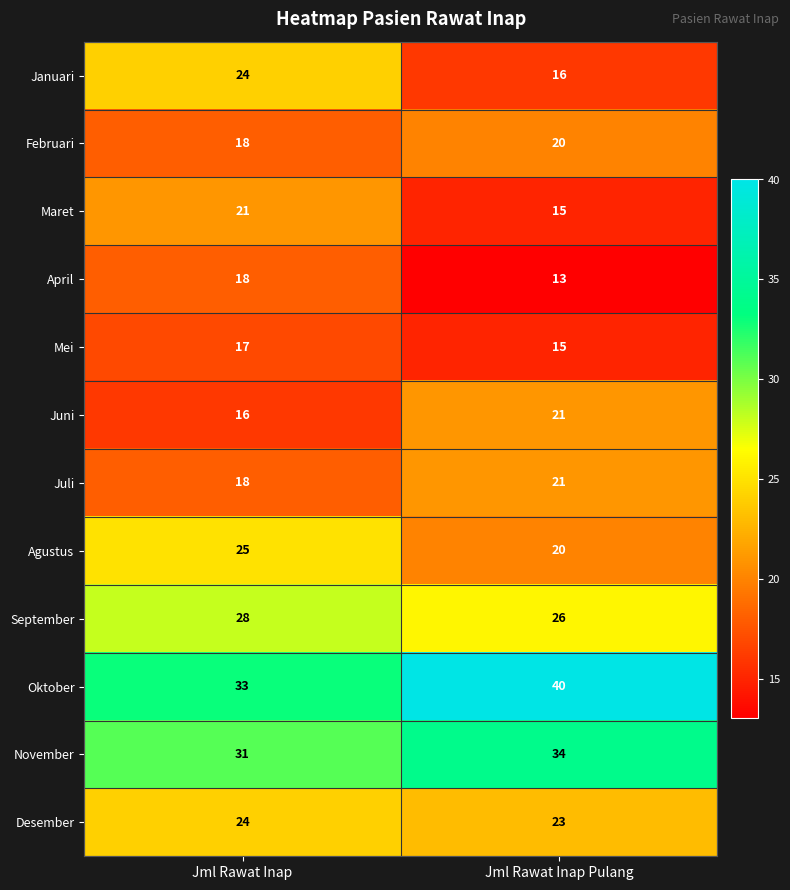

At which label is Desember closest to 23?

Jml Rawat Inap Pulang